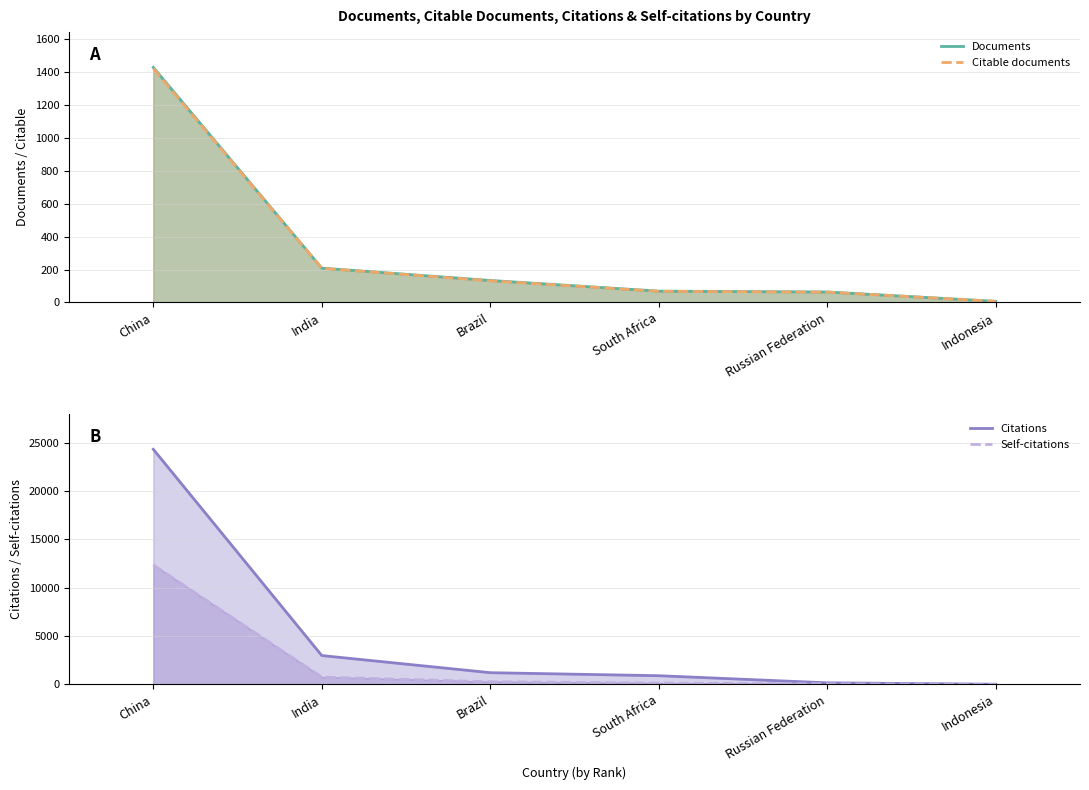

True or false: Citations and Citable documents intersect in this chart.

False